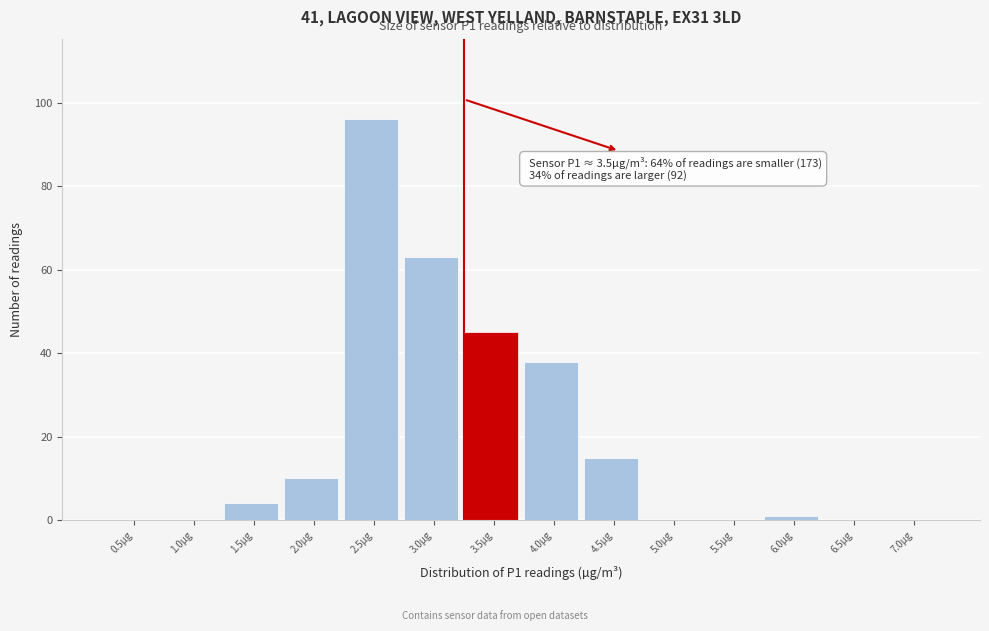

Reading left to right, what are all the values shown in this chart?

0.5µg=0	1.0µg=0	1.5µg=4	2.0µg=10	2.5µg=96	3.0µg=63	3.5µg=45	4.0µg=38	4.5µg=15	5.0µg=0	5.5µg=0	6.0µg=1	6.5µg=0	7.0µg=0